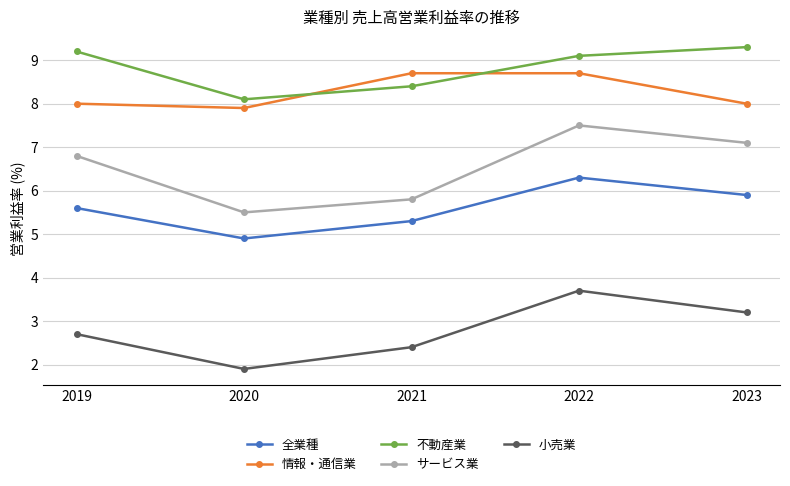

Between 2021 and 2023, which series saw the biggest shift?

サービス業